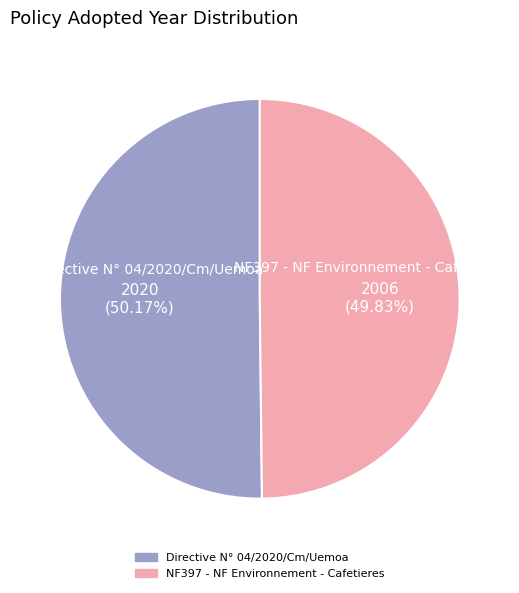

To the nearest percent, what is the combined percentage of NF397 - NF Environnement - Cafetieres and Directive N° 04/2020/Cm/Uemoa?

100%